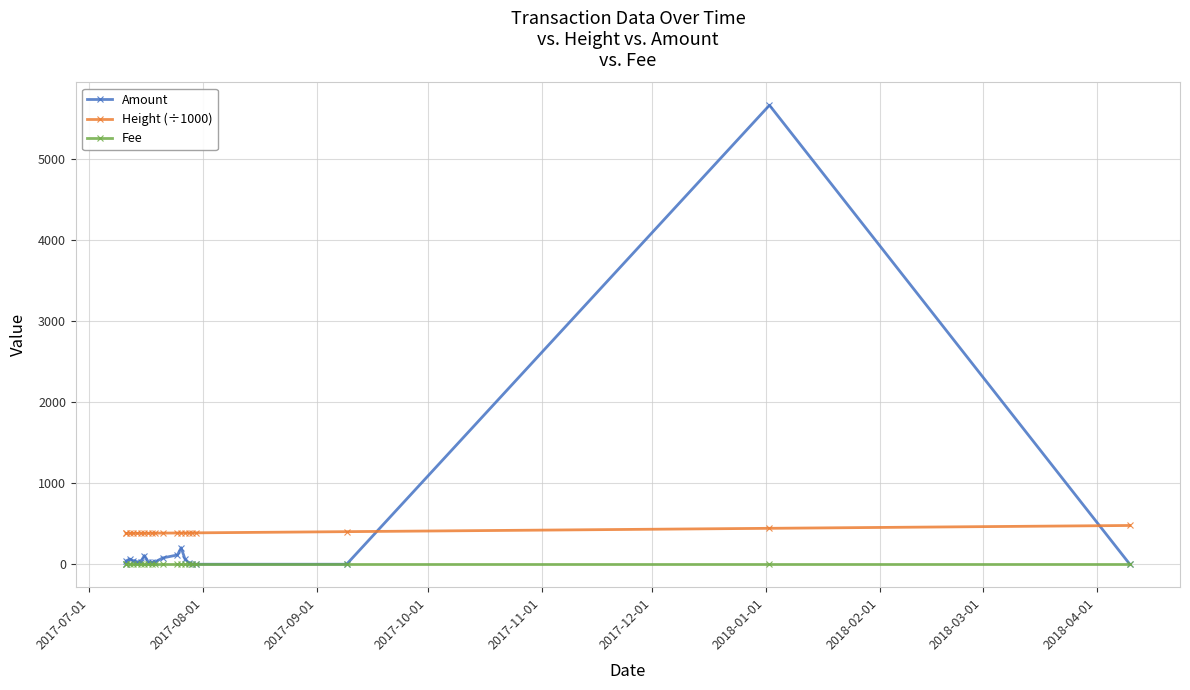

Rank the series by their maximum value, from lowest to highest.

Fee, Height (÷1000), Amount